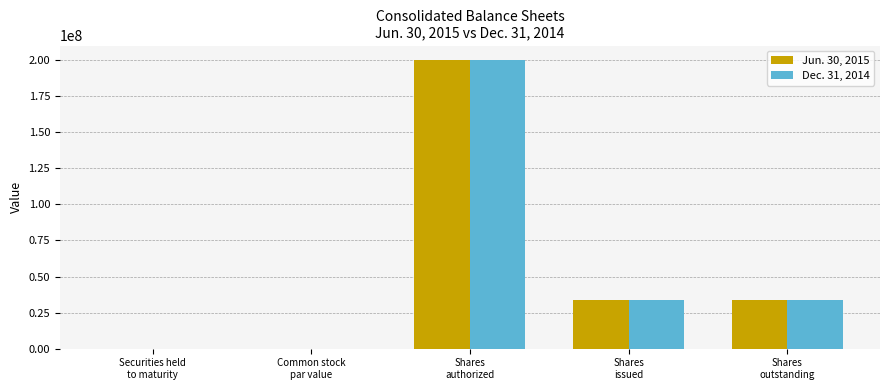

What is the greatest value displayed?

200000000